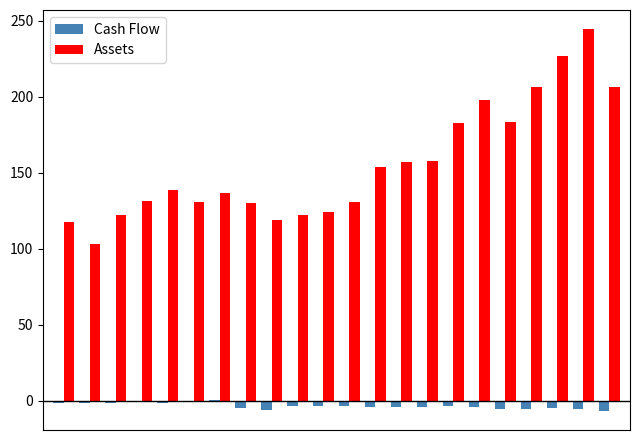

What is the sum of all Cash Flow values?

-74.1